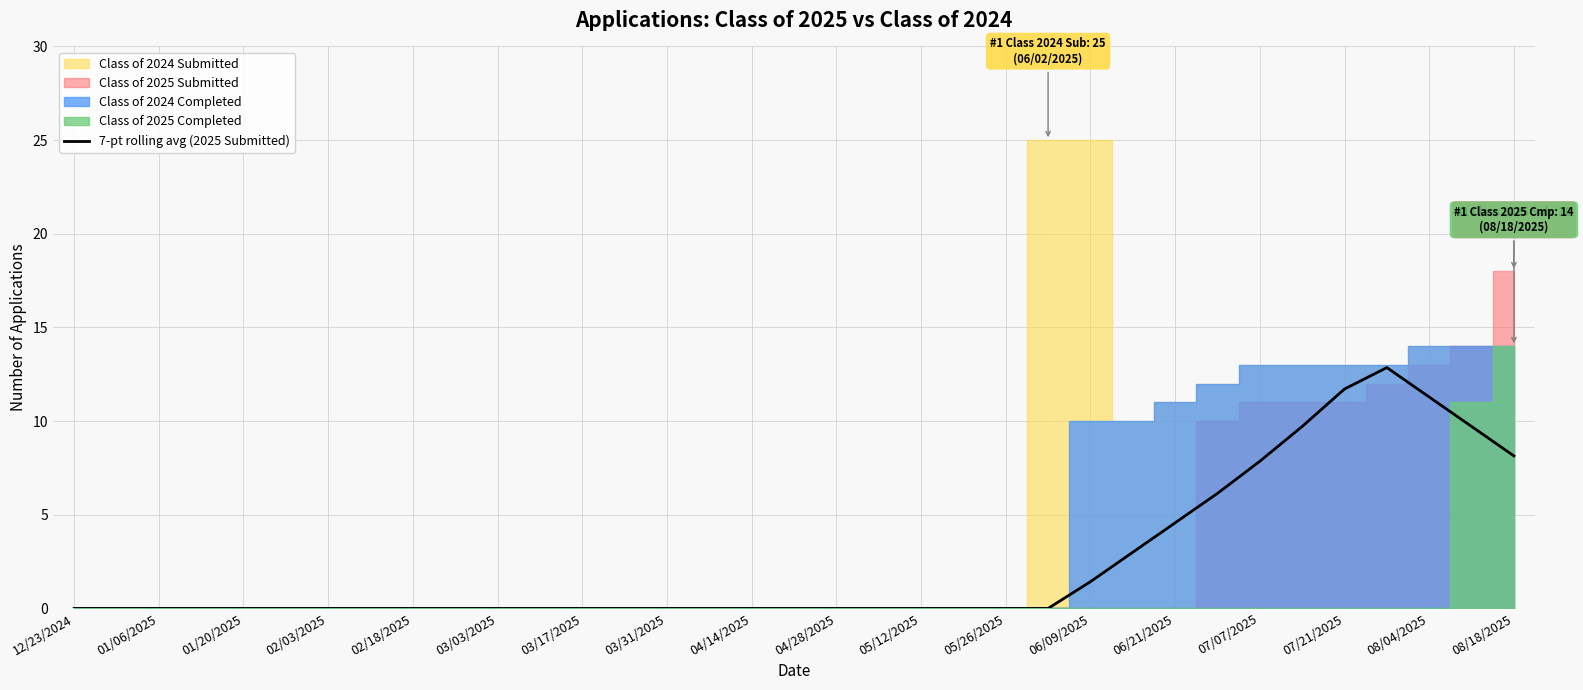

How many lines are shown in the chart?

1